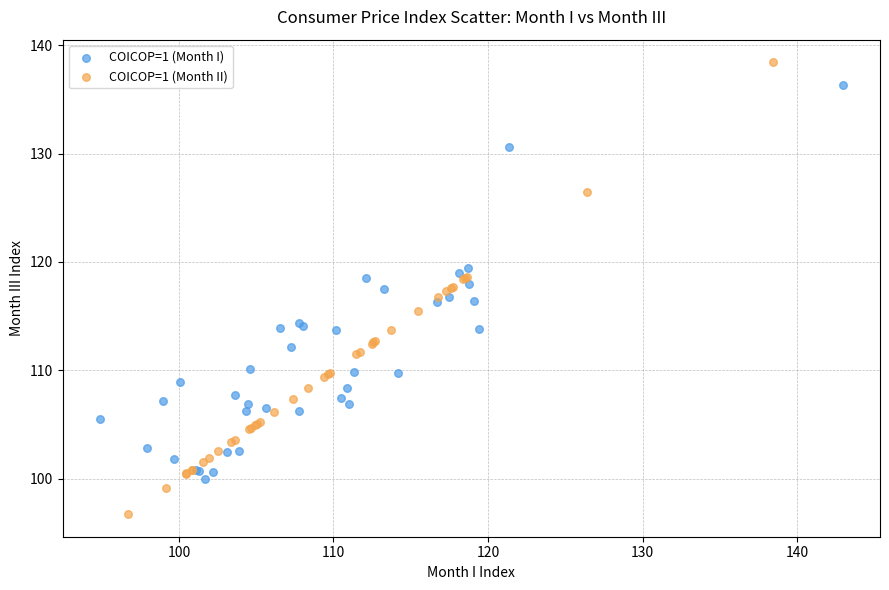

Which series contains the highest Y value?

COICOP=1 (Month II)